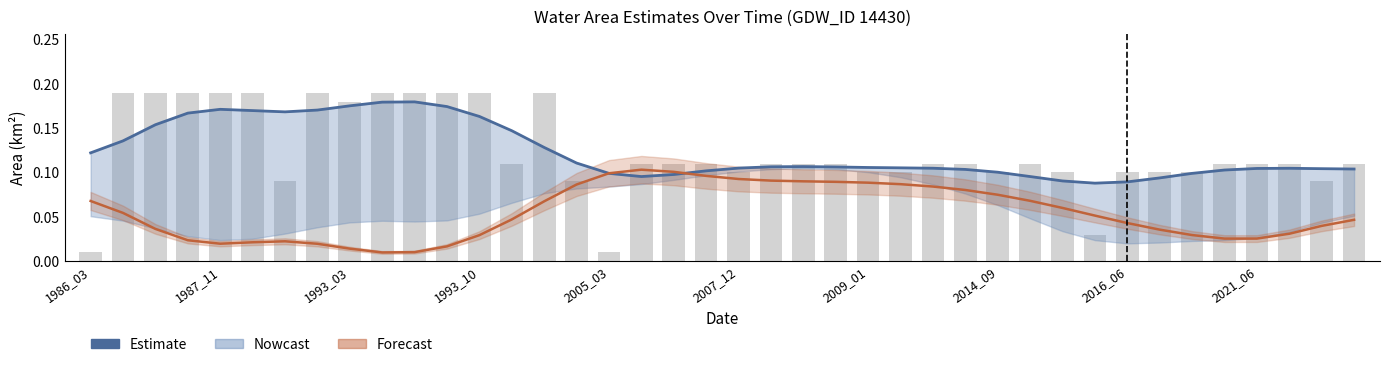

What is the sum of the values at 14 and 23?

0.2